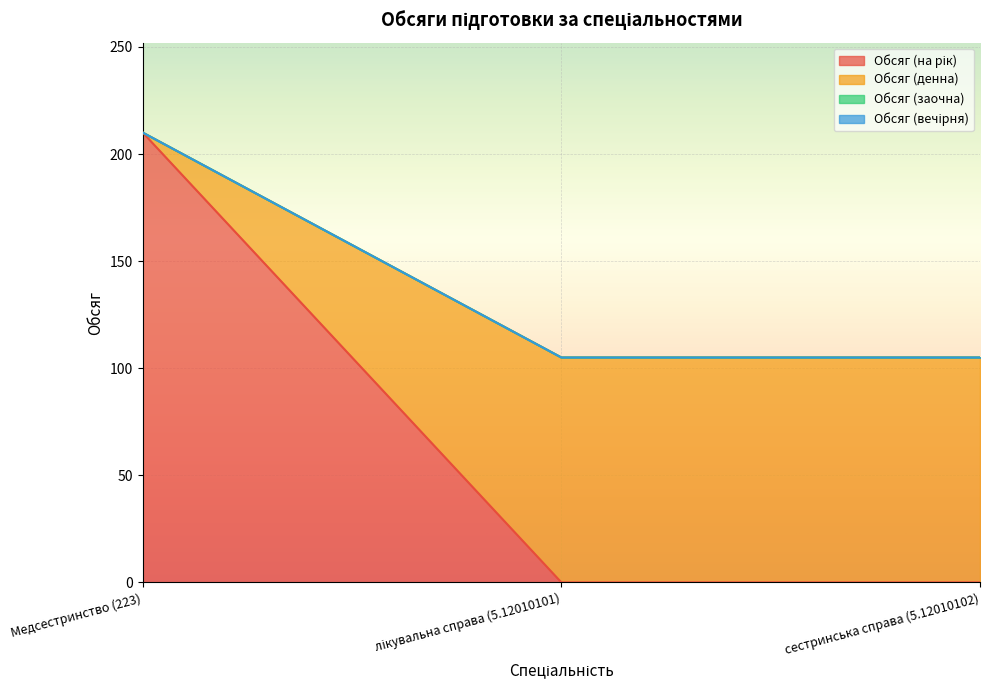

At which category is the sum across all series the highest?

Медсестринство (223)